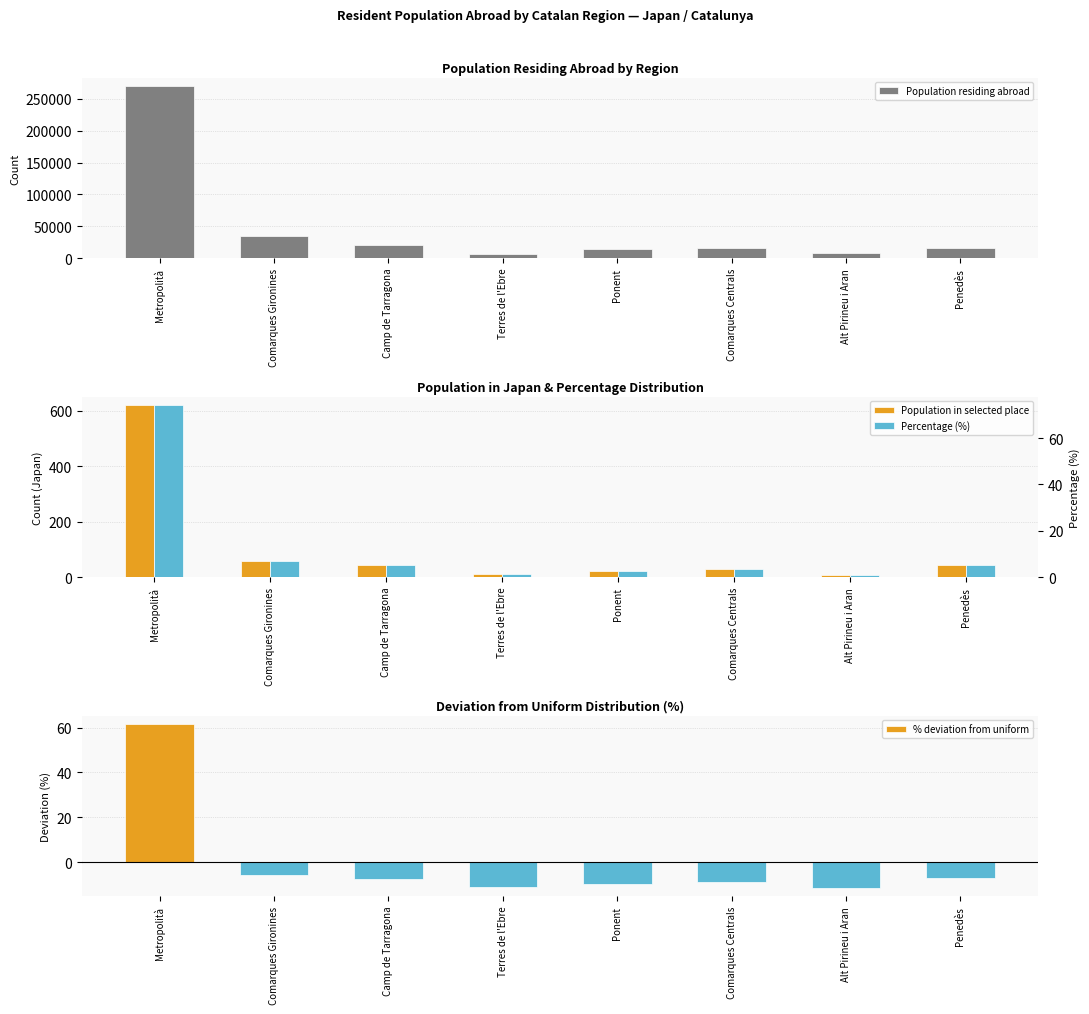

What is the difference between the maximum and minimum values in the Population in selected place series?

612.0